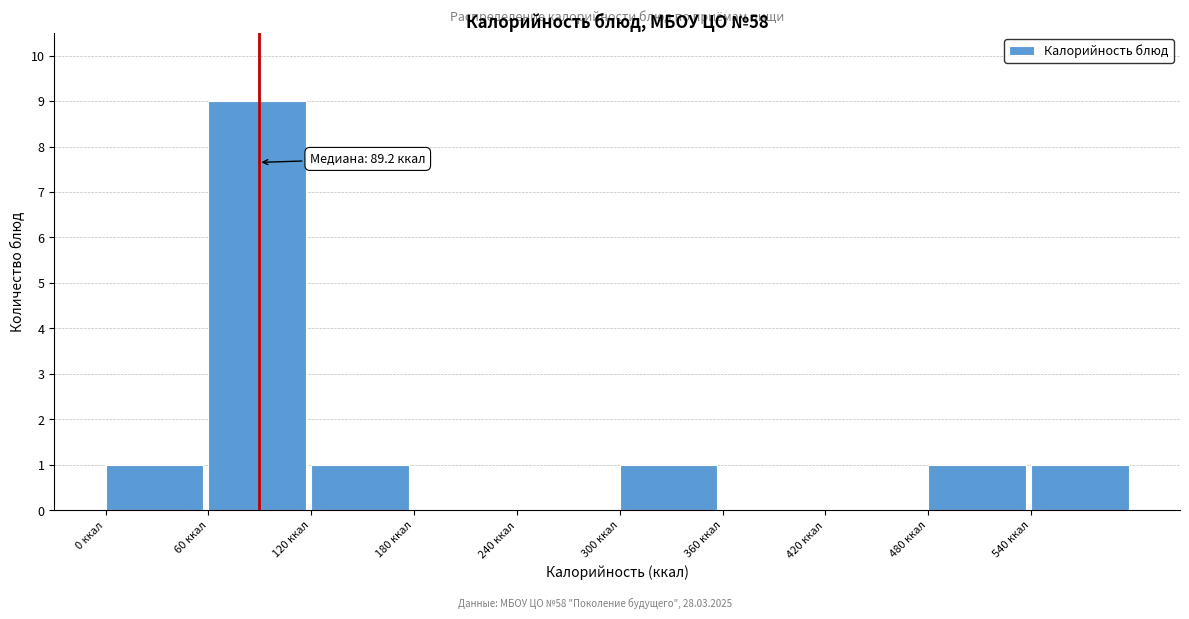

Over which range of the x-axis is the bar tallest?

60 to 120